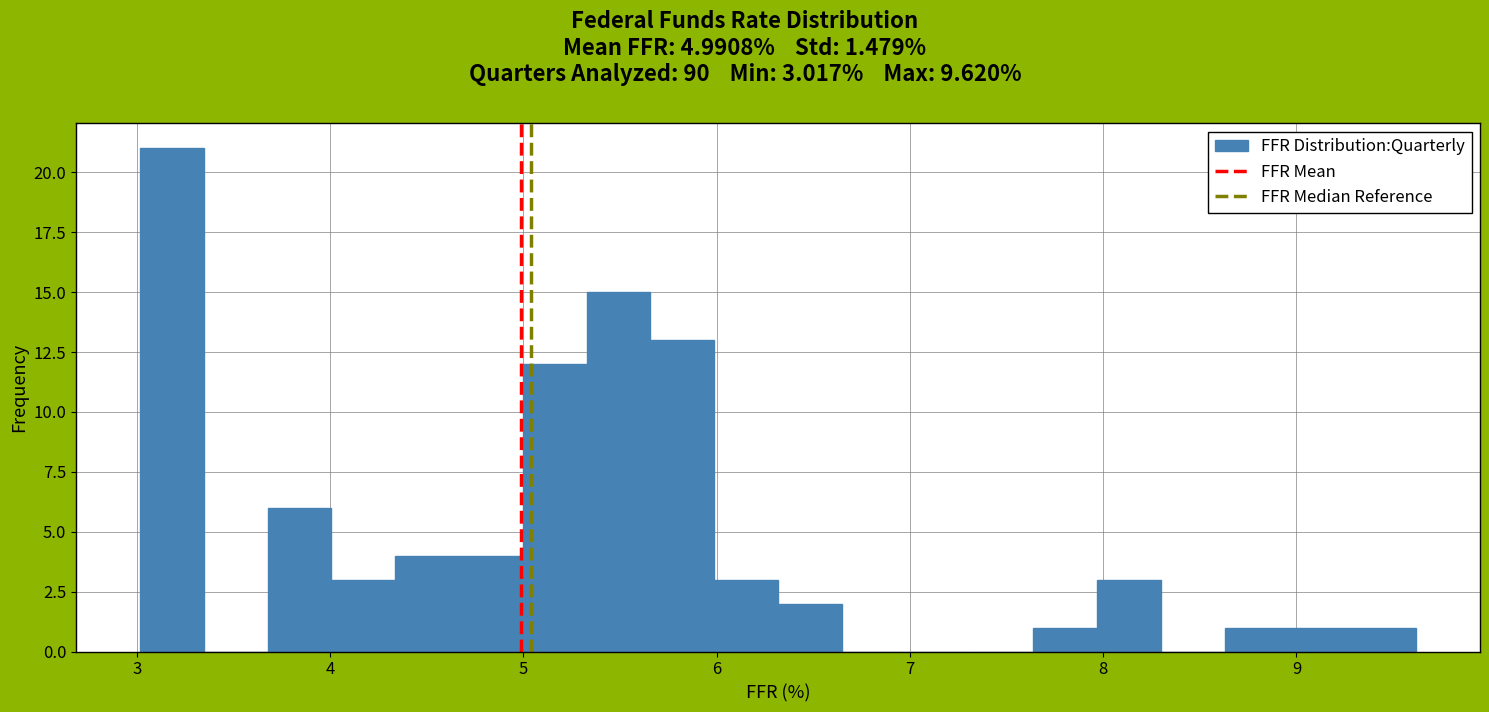

Read against the x-axis, roughly where is the centre of the tallest bar?

3.2